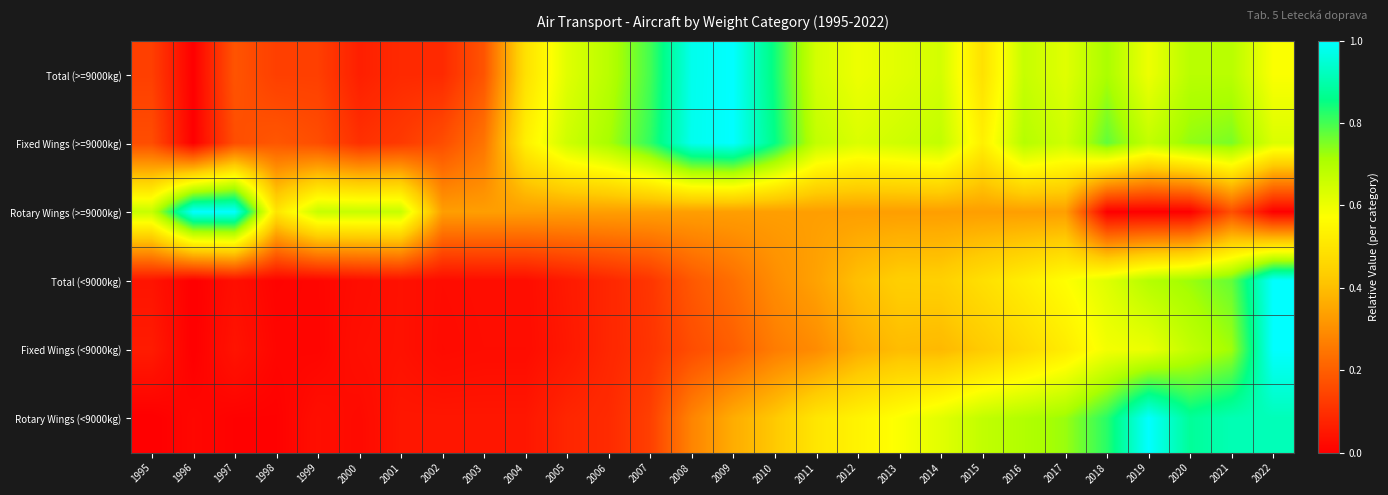

Reading right to left, what are all the values shown in this chart?

Total (>=9000kg): 2022=0.6	2021=0.7	2020=0.7	2019=0.6	2018=0.7	2017=0.6	2016=0.7	2015=0.5	2014=0.6	2013=0.6	2012=0.6	2011=0.6	2010=0.8	2009=1.0	2008=1.0	2007=0.8	2006=0.7	2005=0.6	2004=0.5	2003=0.2	2002=0.1	2001=0.1	2000=0.1	1999=0.1	1998=0.1	1997=0.2	1996=0.0	1995=0.1
Fixed Wings (>=9000kg): 2022=0.6	2021=0.8	2020=0.7	2019=0.7	2018=0.8	2017=0.7	2016=0.7	2015=0.5	2014=0.7	2013=0.7	2012=0.6	2011=0.7	2010=0.9	2009=1.0	2008=1.0	2007=0.8	2006=0.7	2005=0.7	2004=0.5	2003=0.2	2002=0.2	2001=0.1	2000=0.1	1999=0.2	1998=0.2	1997=0.2	1996=0.0	1995=0.2
Rotary Wings (>=9000kg): 2022=0.0	2021=0.2	2020=0.0	2019=0.0	2018=0.0	2017=0.3	2016=0.3	2015=0.3	2014=0.3	2013=0.3	2012=0.3	2011=0.3	2010=0.3	2009=0.3	2008=0.3	2007=0.3	2006=0.3	2005=0.3	2004=0.3	2003=0.3	2002=0.3	2001=0.7	2000=0.7	1999=0.7	1998=0.5	1997=1.0	1996=1.0	1995=0.7
Total (<9000kg): 2022=1.0	2021=0.8	2020=0.7	2019=0.7	2018=0.6	2017=0.6	2016=0.5	2015=0.5	2014=0.4	2013=0.4	2012=0.4	2011=0.3	2010=0.3	2009=0.2	2008=0.2	2007=0.1	2006=0.1	2005=0.1	2004=0.0	2003=0.0	2002=0.0	2001=0.0	2000=0.0	1999=0.0	1998=0.0	1997=0.0	1996=0.0	1995=0.0
Fixed Wings (<9000kg): 2022=1.0	2021=0.7	2020=0.7	2019=0.6	2018=0.6	2017=0.5	2016=0.5	2015=0.4	2014=0.4	2013=0.4	2012=0.4	2011=0.3	2010=0.3	2009=0.2	2008=0.2	2007=0.1	2006=0.1	2005=0.1	2004=0.0	2003=0.0	2002=0.0	2001=0.0	2000=0.0	1999=0.0	1998=0.0	1997=0.0	1996=0.0	1995=0.1
Rotary Wings (<9000kg): 2022=0.9	2021=0.9	2020=0.9	2019=1.0	2018=0.8	2017=0.7	2016=0.7	2015=0.7	2014=0.6	2013=0.6	2012=0.5	2011=0.5	2010=0.4	2009=0.4	2008=0.3	2007=0.1	2006=0.1	2005=0.1	2004=0.0	2003=0.0	2002=0.0	2001=0.0	2000=0.0	1999=0.0	1998=0.0	1997=0.0	1996=0.0	1995=0.0